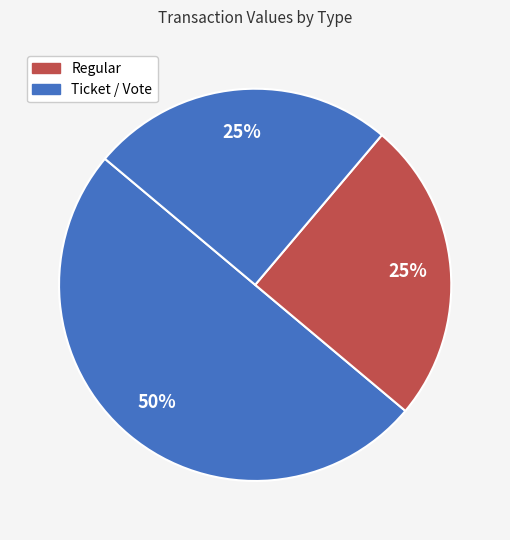

Count the number of slices in the pie.

3